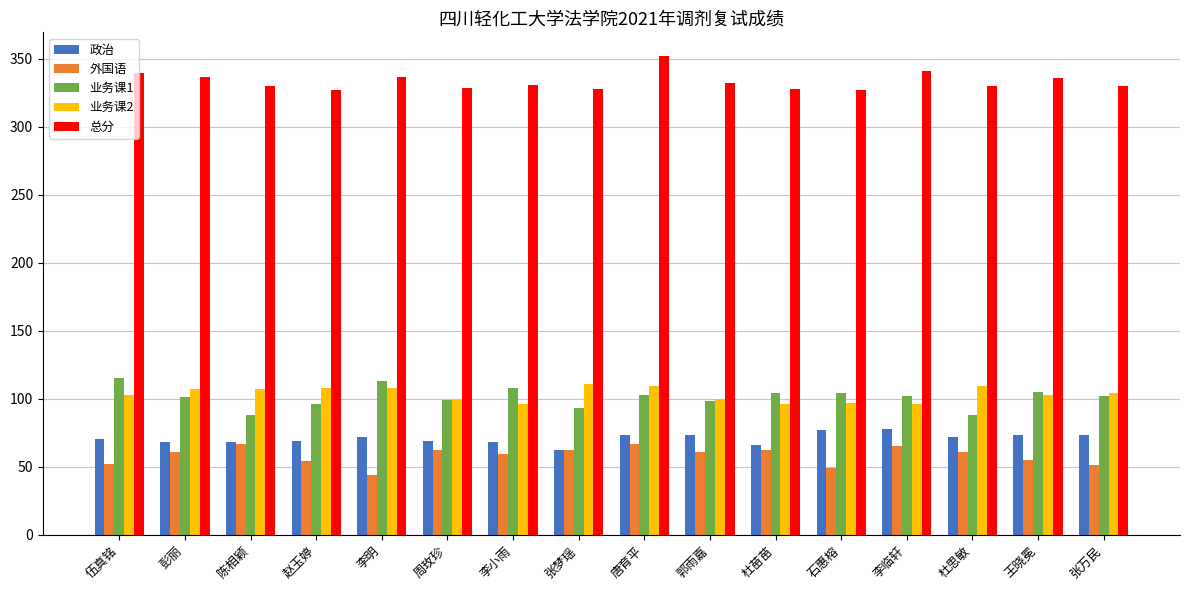

Is the value of 业务课2 at 李明 greater than the value of 外国语 at 李明?

Yes